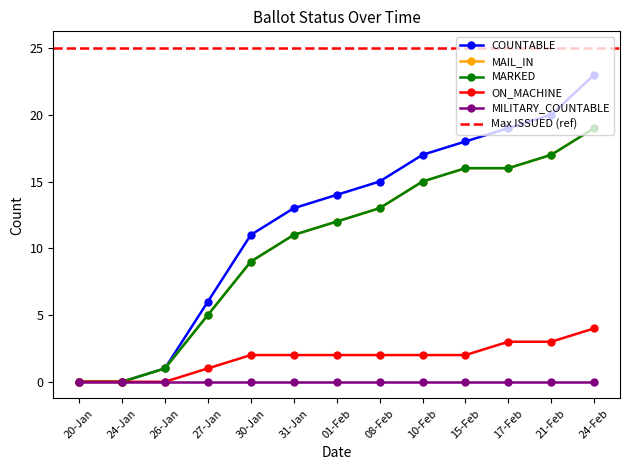

What is the sum of the MARKED values at 31-Jan and 10-Feb?

26